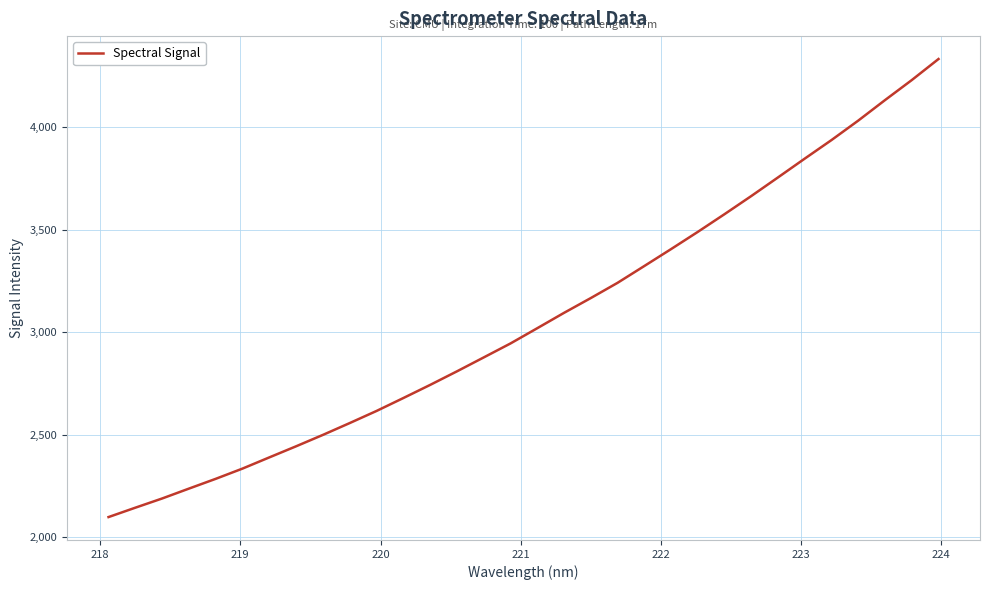

What is the difference between the maximum and minimum values?

2236.1